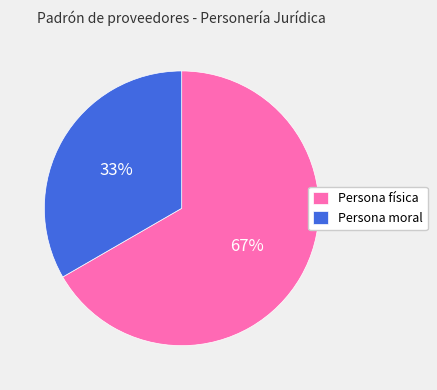

Count the number of slices in the pie.

2